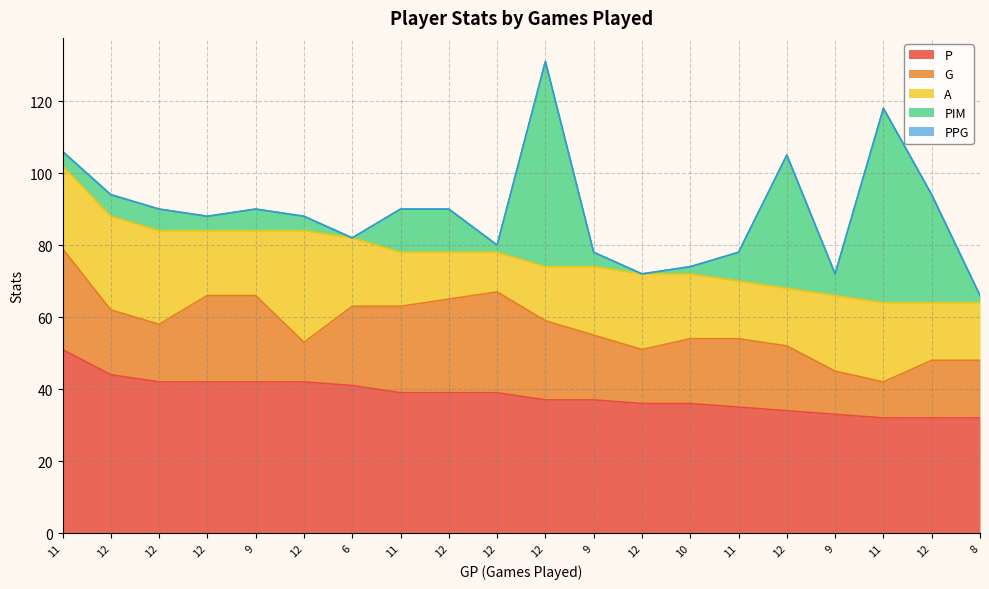

What is the label of the 6th point from the right?

11